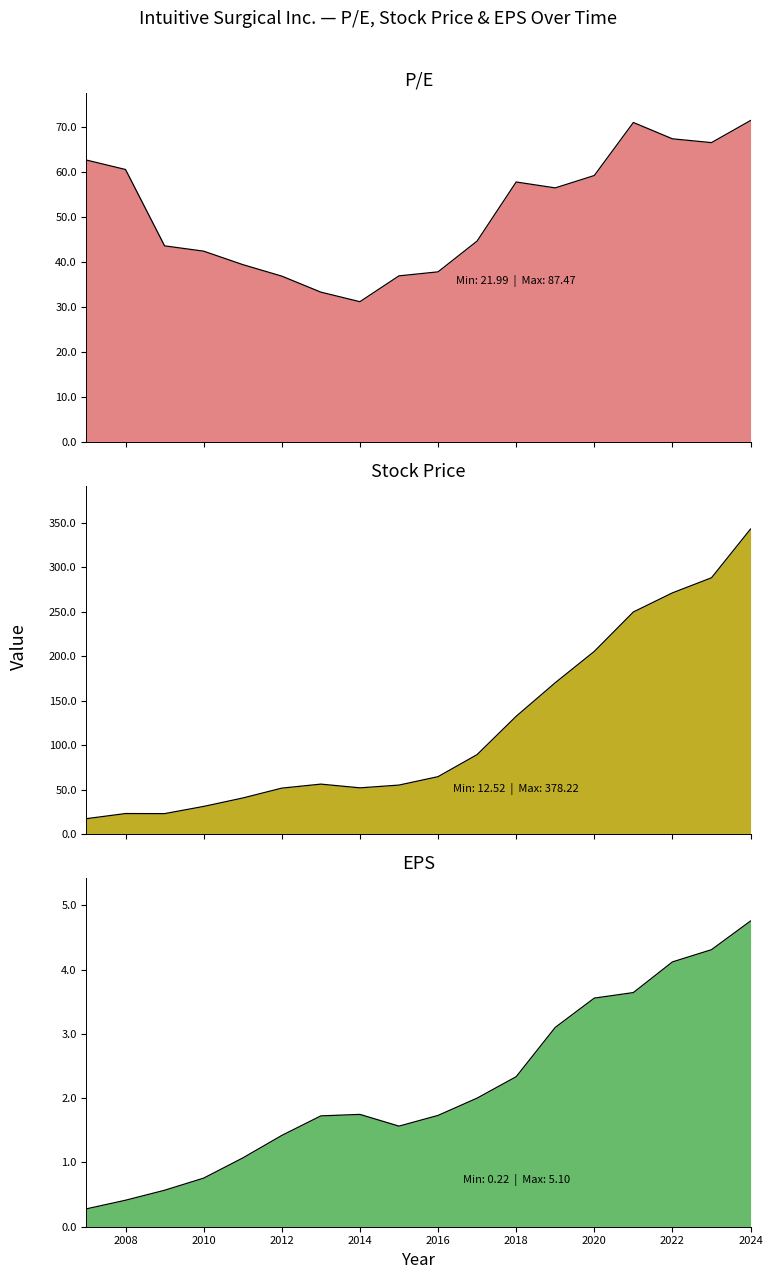

What is the highest value of the Stock Price series?

378.2